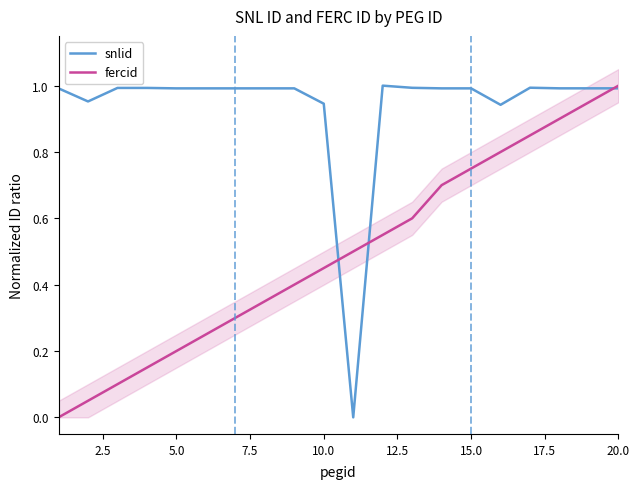

The value of snlid at 5.0 is 1.0. True or false?

True